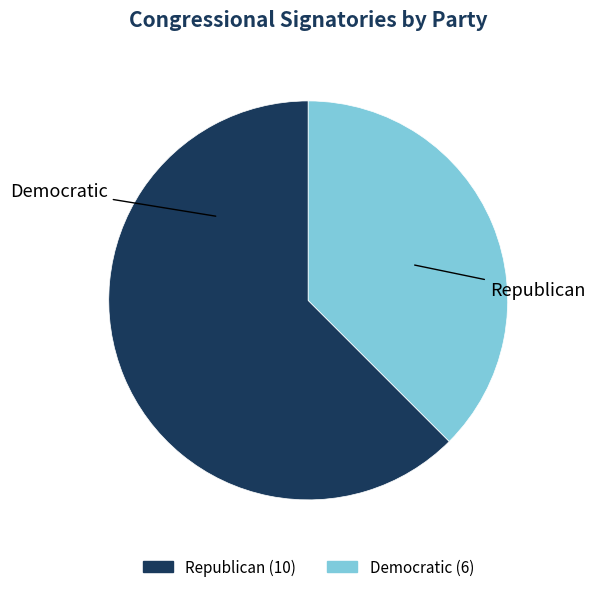

Is it true that Republican is 62% of the pie?

True